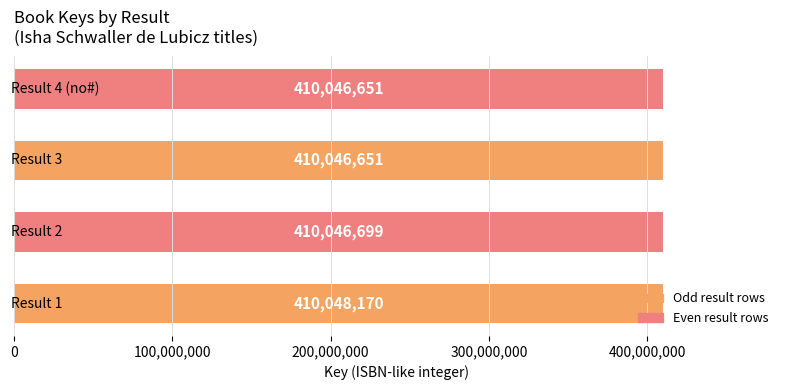

What is the difference between the maximum and minimum values?

1519